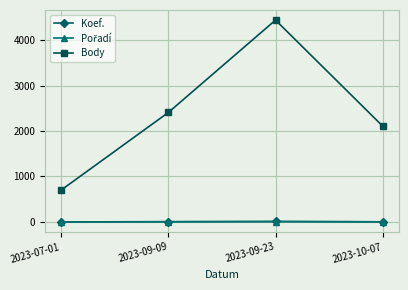

The value of Body at 2023-09-23 is 6487. True or false?

False